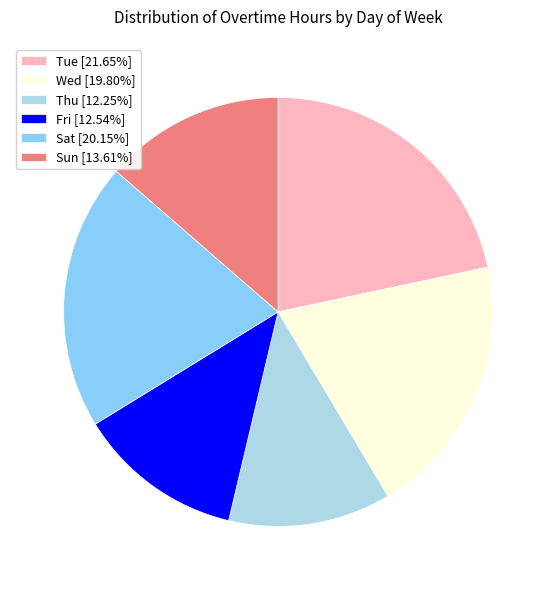

Do Sat [20.15%] and Wed [19.80%] together represent more than half of the pie?

No